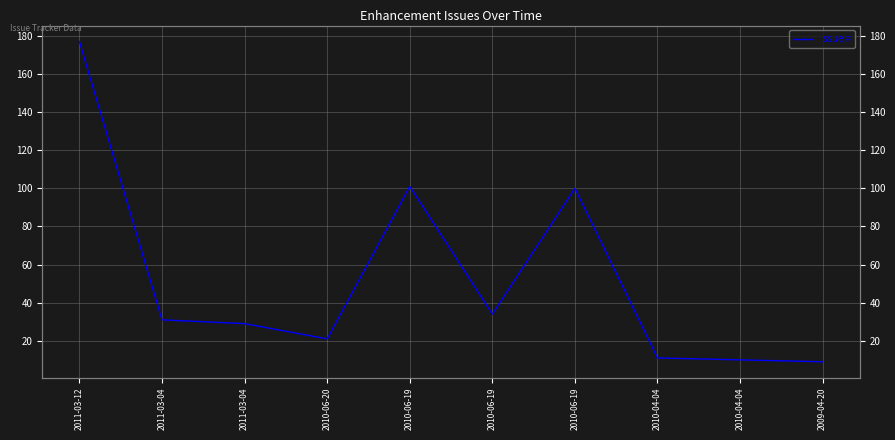

What is the minimum value shown in the chart?

9